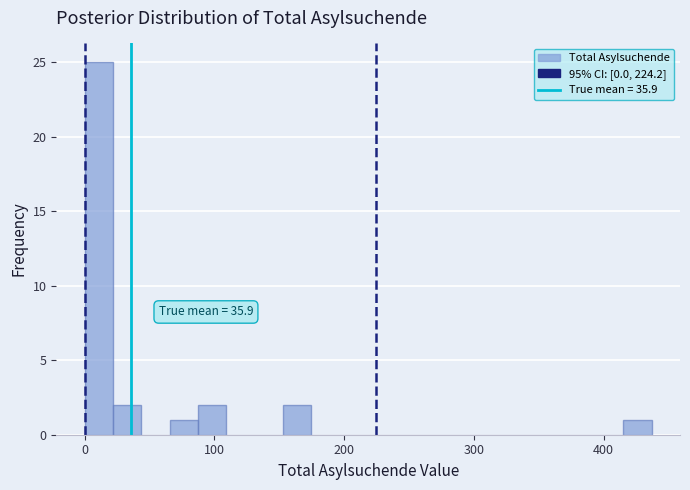

Read against the x-axis, roughly where is the centre of the tallest bar?

10